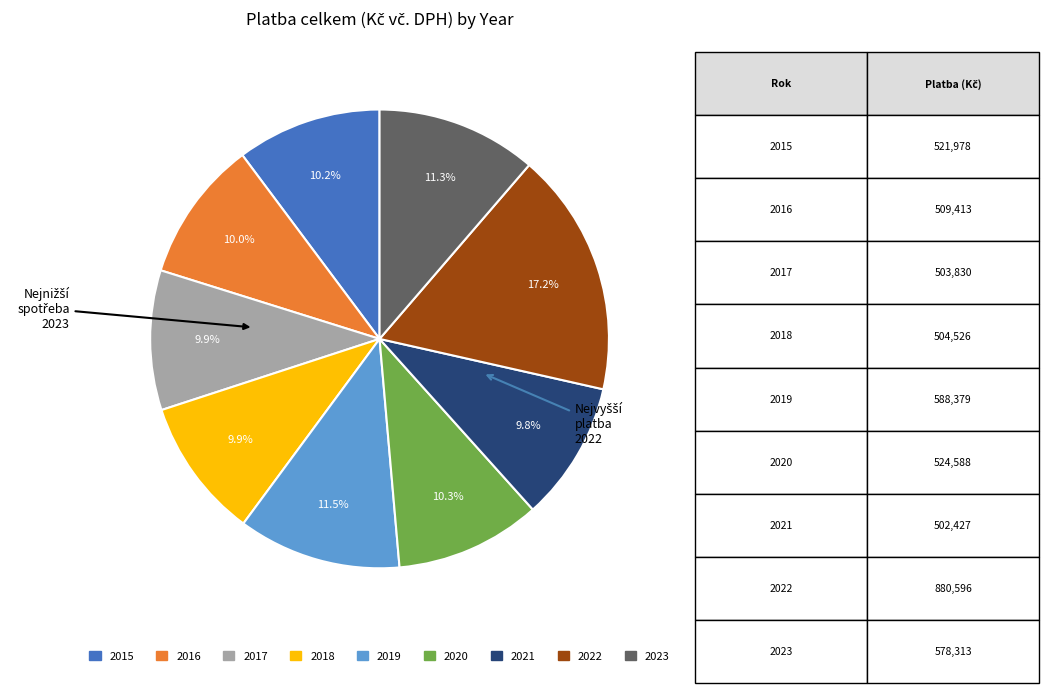

What portion of the pie excludes 2016?

90.0%